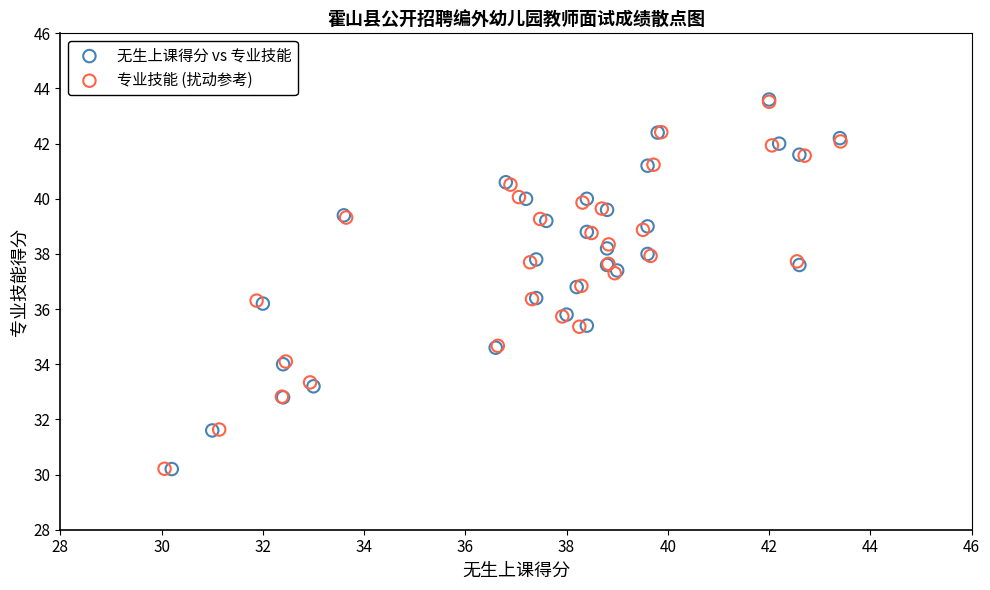

What are all the series names shown in the legend?

无生上课得分 vs 专业技能, 专业技能 (扰动参考)